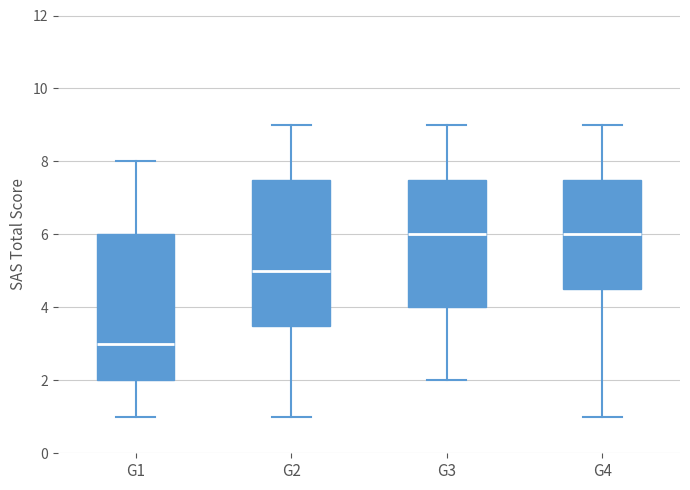

Reading left to right, read every box against the y-axis: the position of its median line, the range the box covers, and the ends of its whiskers. The values are not printed on the chart, so give them approximately, as read against the axis.

G1: median 3.0, box 2.0 to 6.0, whiskers 1.0 to 8.0
G2: median 5.0, box 3.6 to 7.6, whiskers 1.0 to 9.0
G3: median 6.0, box 4.0 to 7.6, whiskers 2.0 to 9.0
G4: median 6.0, box 4.6 to 7.6, whiskers 1.0 to 9.0